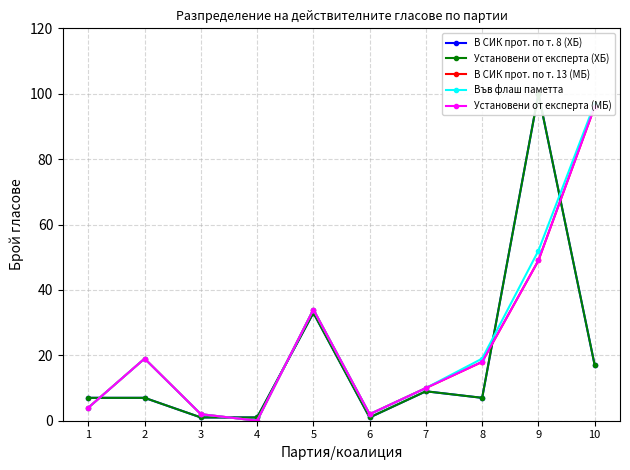

Is it true that Установени от експерта (МБ) equals 2 at 3?

True